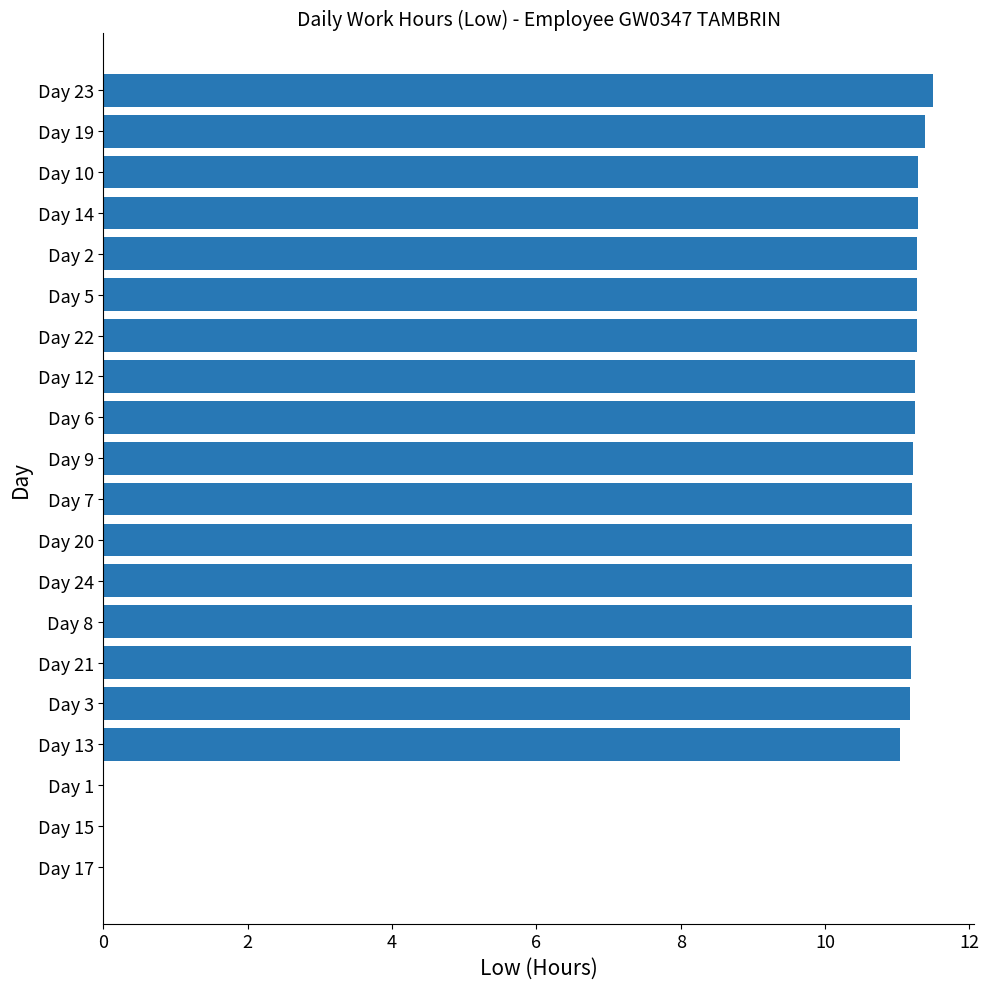

Between Day 13 and Day 1, which is larger?

Day 13